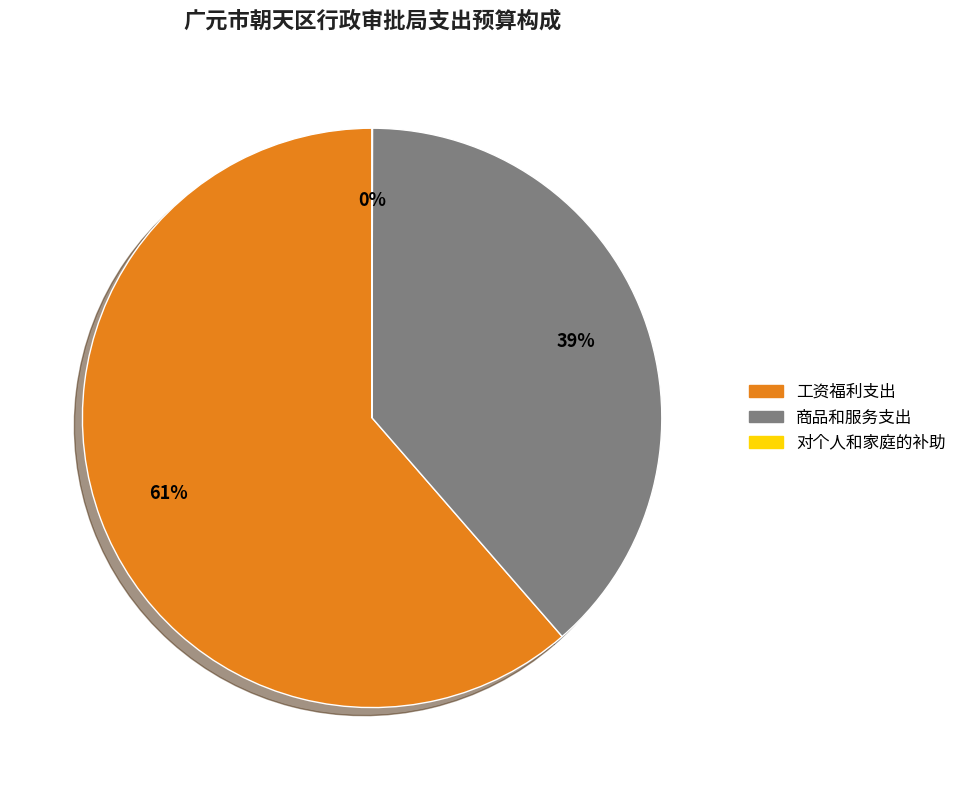

Is there a majority slice in this chart?

Yes